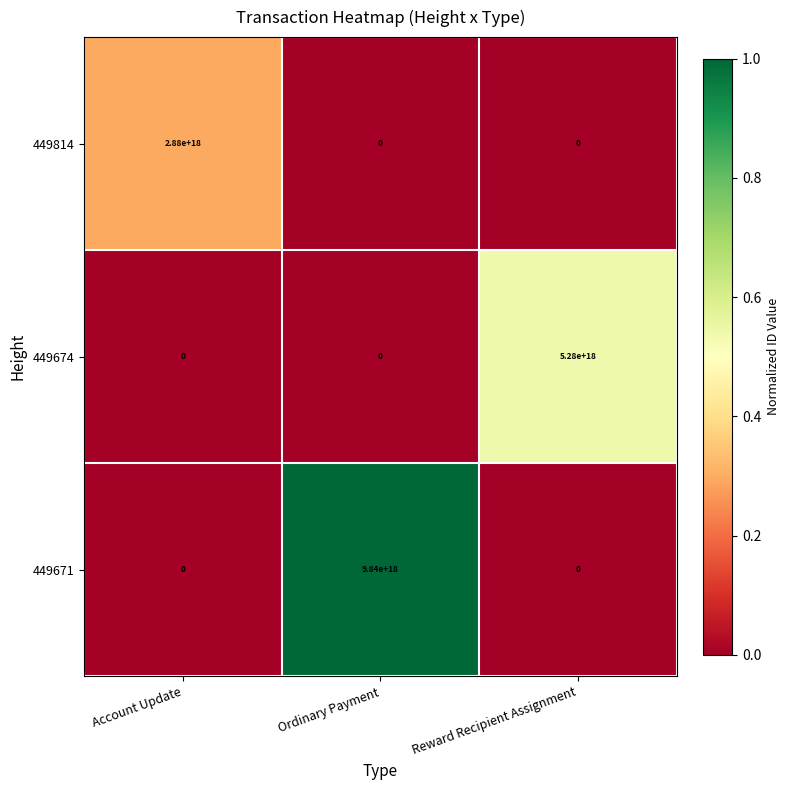

Rank the series by their average value, from highest to lowest.

449671, 449674, 449814